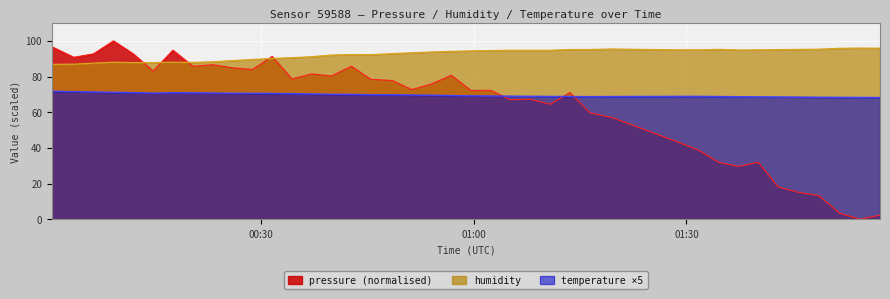

Reading left to right, what are all the values shown in this chart?

pressure: 96.7	90.8	92.7	100.0	92.7	83.1	94.8	85.7	86.6	84.9	83.9	91.3	78.7	81.5	80.3	85.8	78.5	77.8	72.7	75.9	80.7	72.2	72.3	67.0	67.3	64.4	71.0	59.6	57.2	43.1	38.6	31.9	29.6	32.0	18.1	15.1	13.2	3.5	0.0	2.3
humidity: 86.8	86.9	87.5	88.0	87.8	87.8	88.0	87.9	88.3	88.9	89.6	90.1	90.6	91.1	92.0	92.3	92.3	92.8	93.3	93.7	94.1	94.4	94.6	94.7	94.7	94.7	95.1	95.2	95.4	95.0	94.9	95.2	94.9	94.9	95.1	95.2	95.3	95.8	95.9	95.9
temperature: 71.8	71.5	71.3	71.2	71.0	70.7	70.9	70.8	70.8	70.7	70.6	70.5	70.5	70.2	70.0	70.0	69.8	69.8	69.7	69.5	69.3	69.2	69.1	69.0	68.9	68.8	68.8	68.8	68.8	68.9	68.9	68.8	68.7	68.6	68.6	68.5	68.4	68.3	68.3	68.2